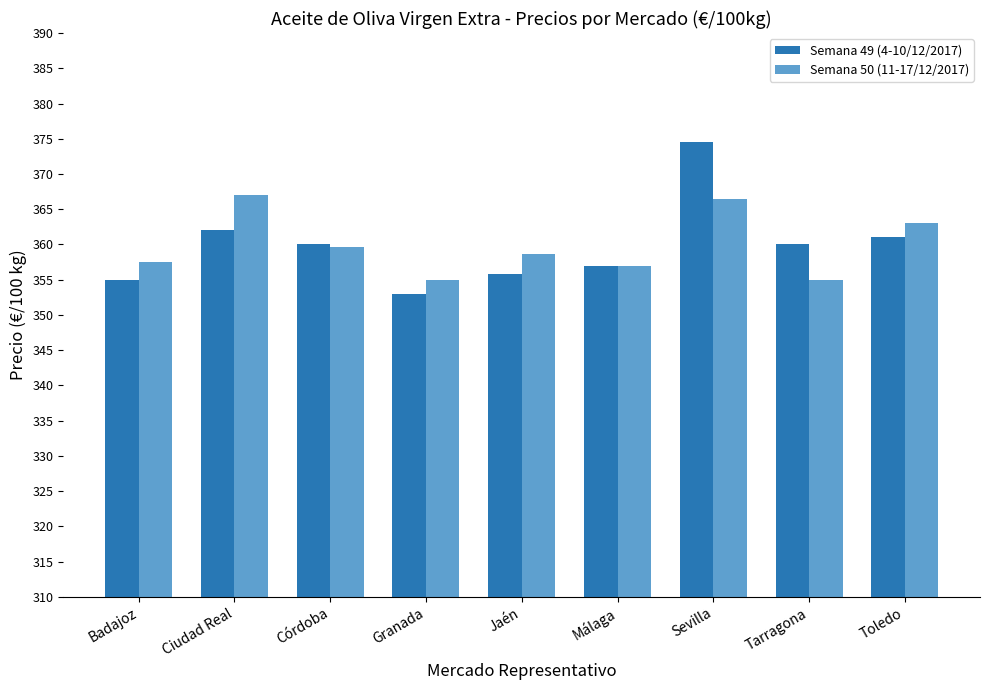

At how many categories does at least one series exceed 361?

3